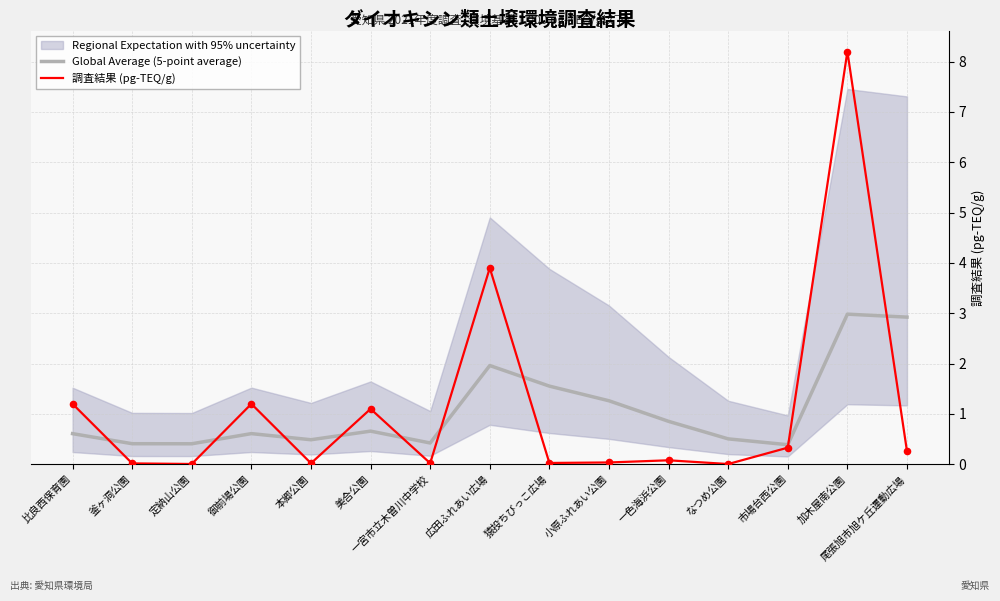

At which category is the sum across all series the highest?

加木屋南公園